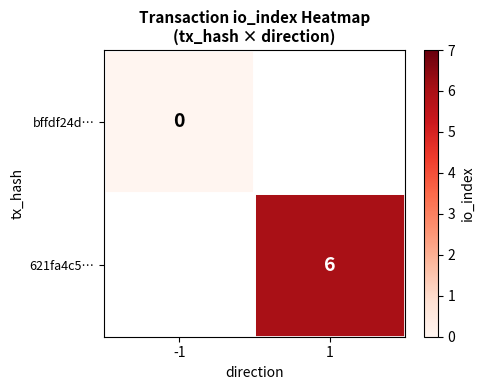

True or false: 621fa4c5… has a value of 6 at 1.

True